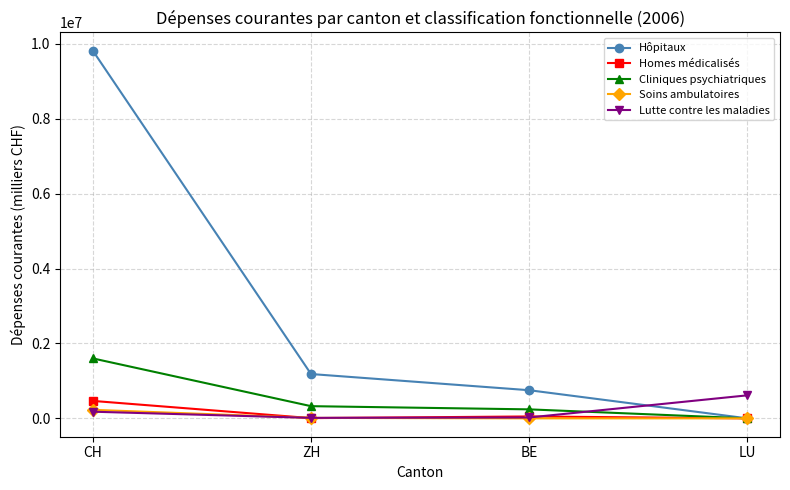

What is the highest value of the Hôpitaux series?

9814183.7